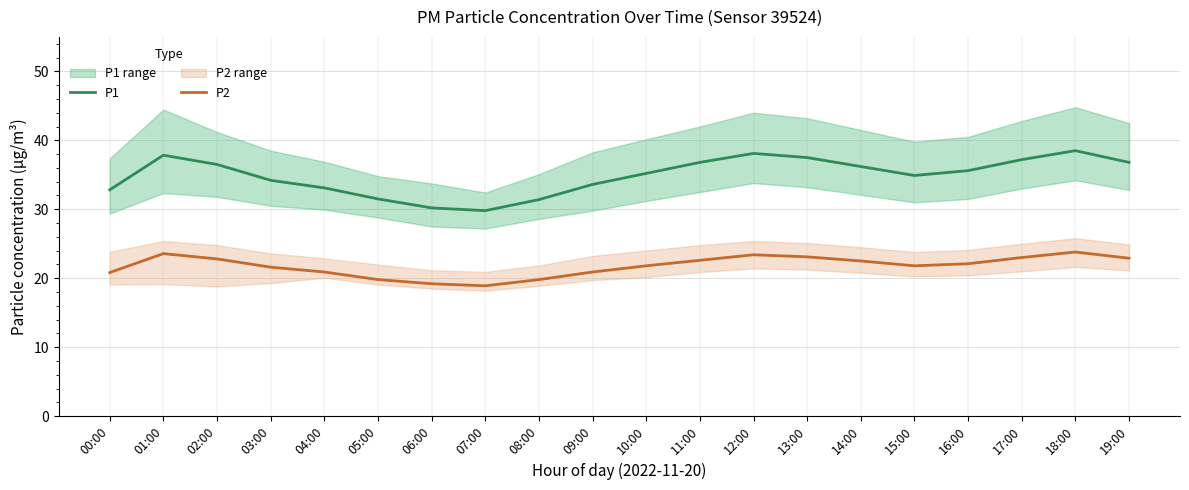

At which label is P1 closest to 34?

03:00